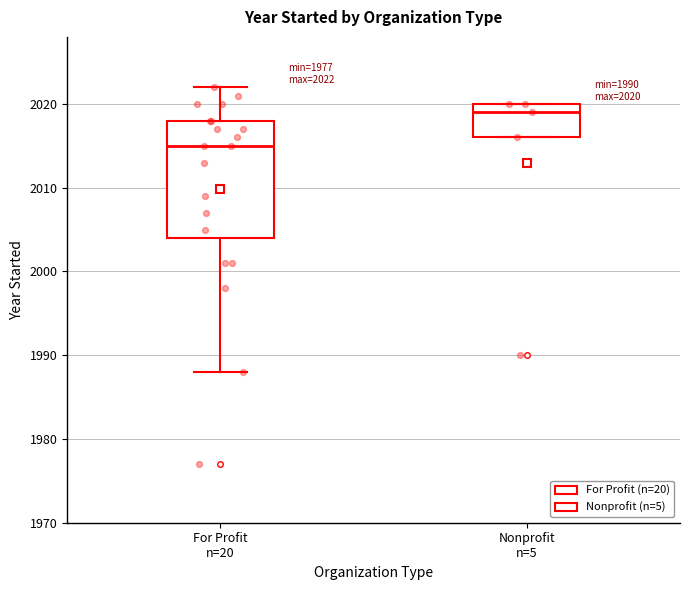

Which box's median line is the lowest?

For Profit n=20